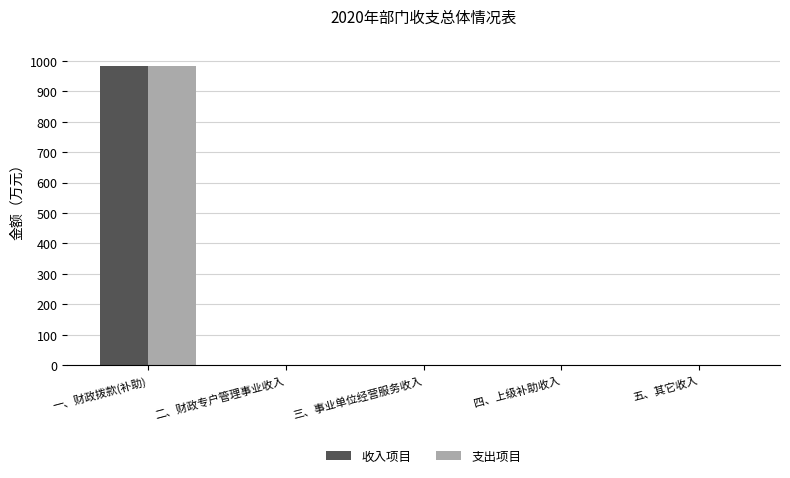

What is the sum of all 收入项目 values?

981.7